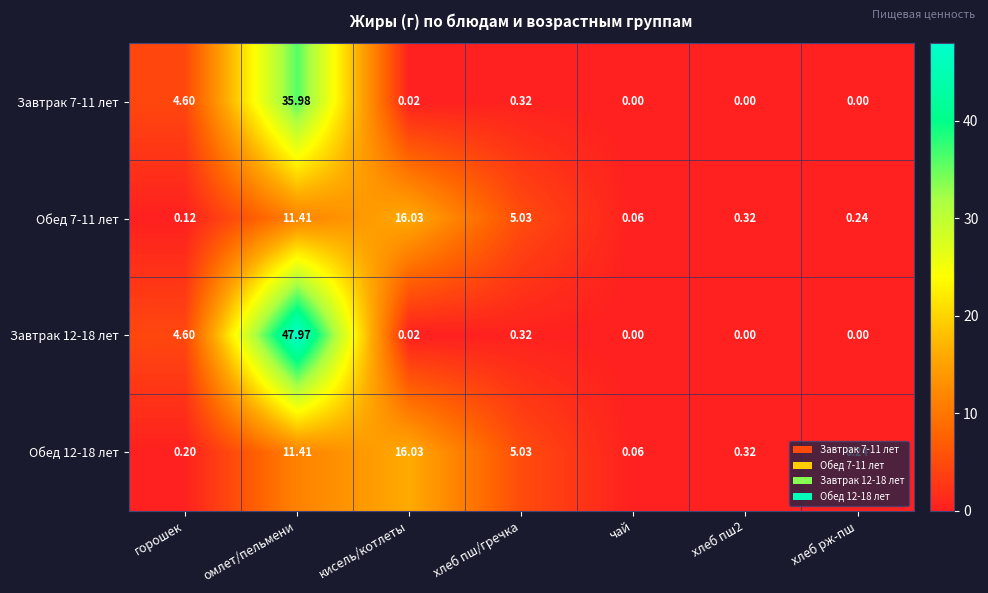

Which series has the largest total across all categories?

Завтрак 12-18 лет